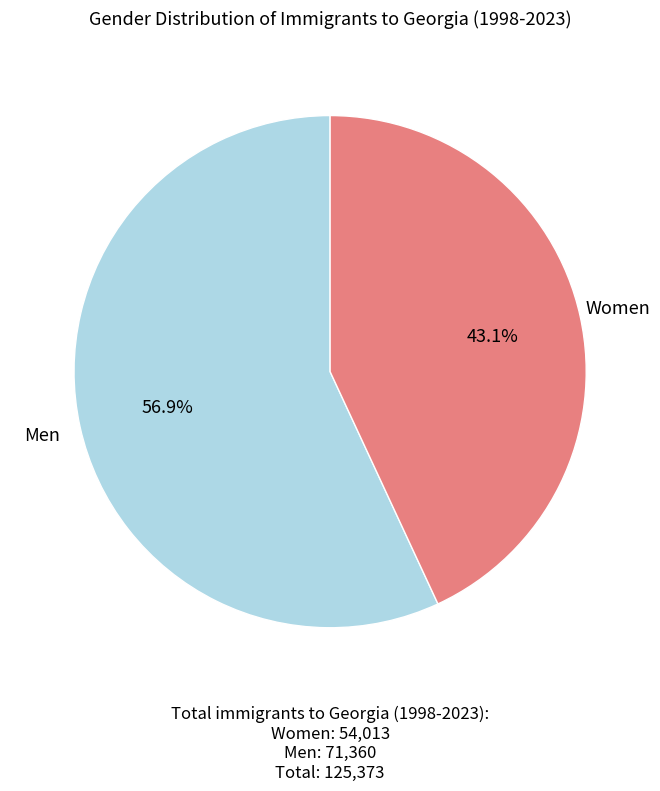

Is there any slice that represents more than half of the pie?

Yes